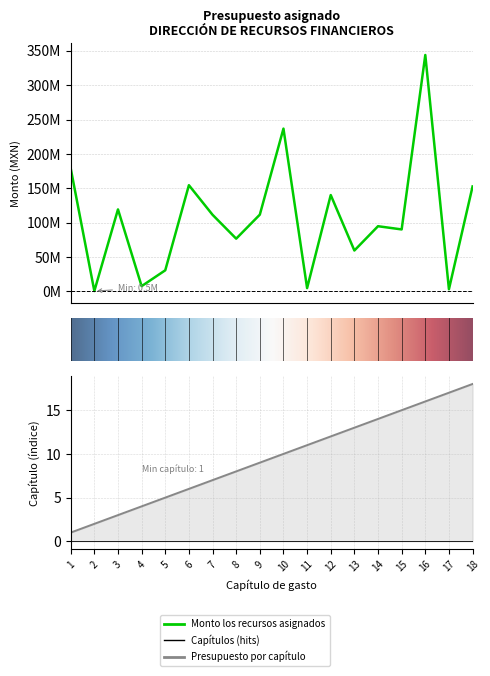

True or false: Presupuesto por capitulo and Monto los recursos asignados intersect in this chart.

False